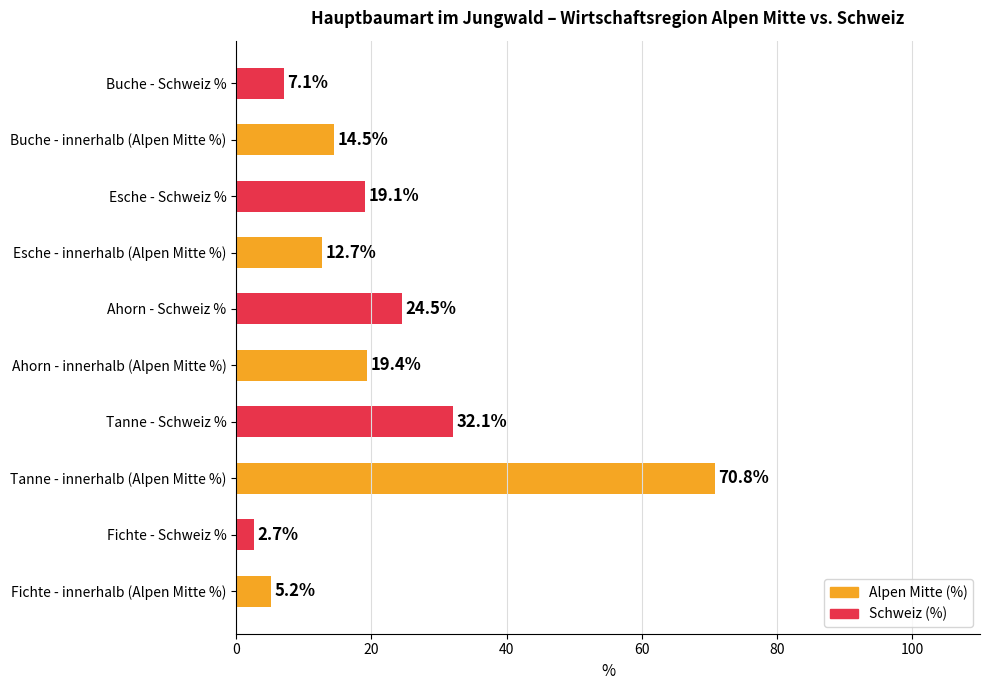

What is the change in value from Fichte - Schweiz % to Buche - Schweiz %?

+4.4